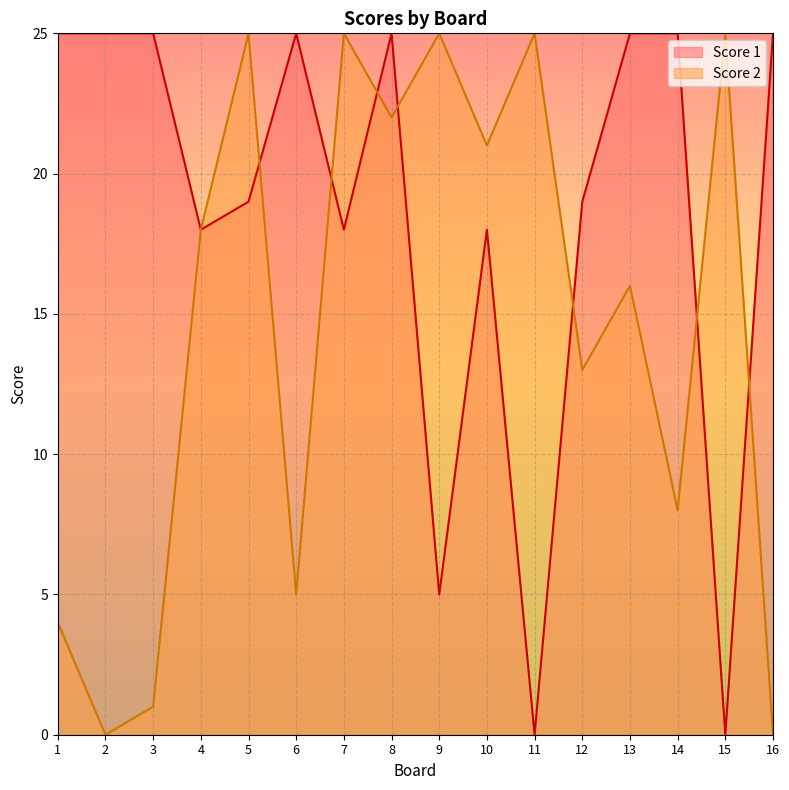

What is the value of the Score 2 point at the 13th from the left?

16